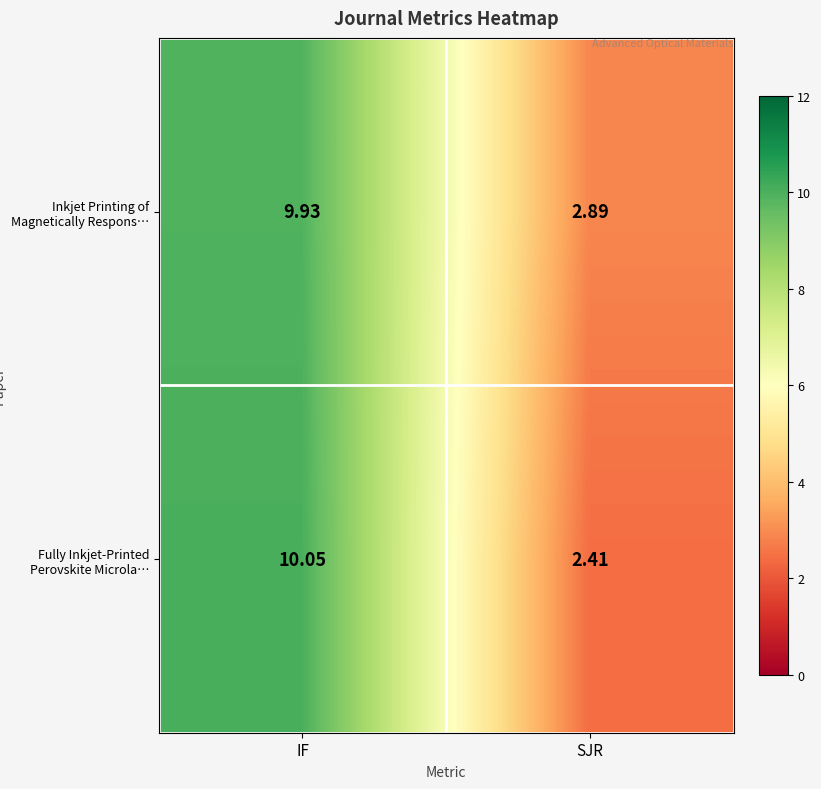

Which category has the lowest value in the Inkjet Printing of Magnetically Respons… series?

SJR